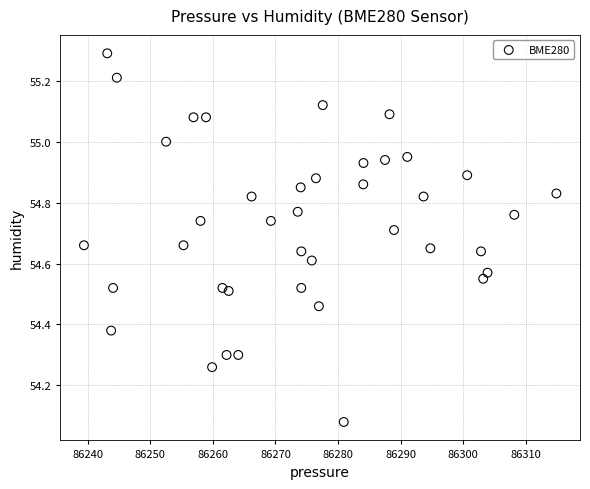

What is the range of X values (max minus min)?

75.5